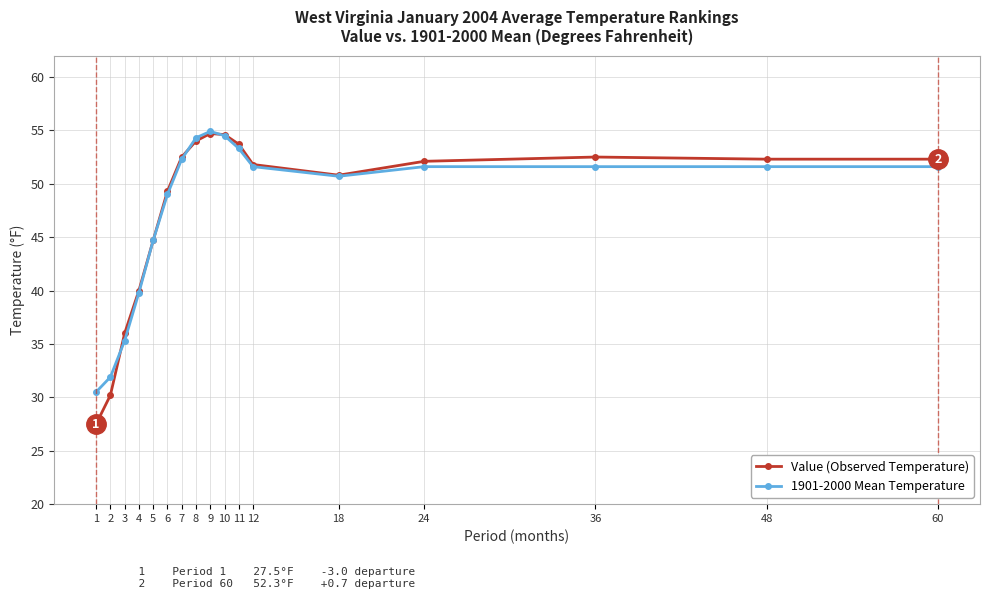

What is the value of the Value (Observed Temperature) point at the 7th from the left?

52.5